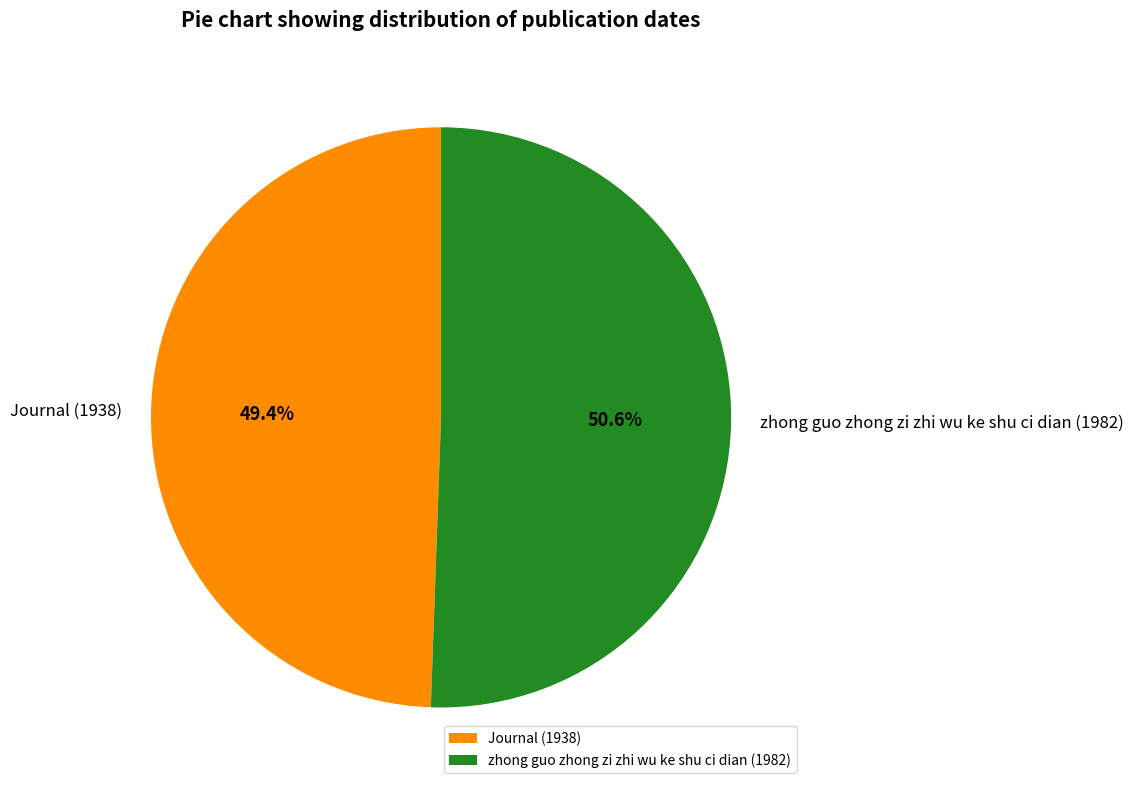

Combined, what portion of the pie is Journal (1938) and zhong guo zhong zi zhi wu ke shu ci dian (1982)?

100.0%